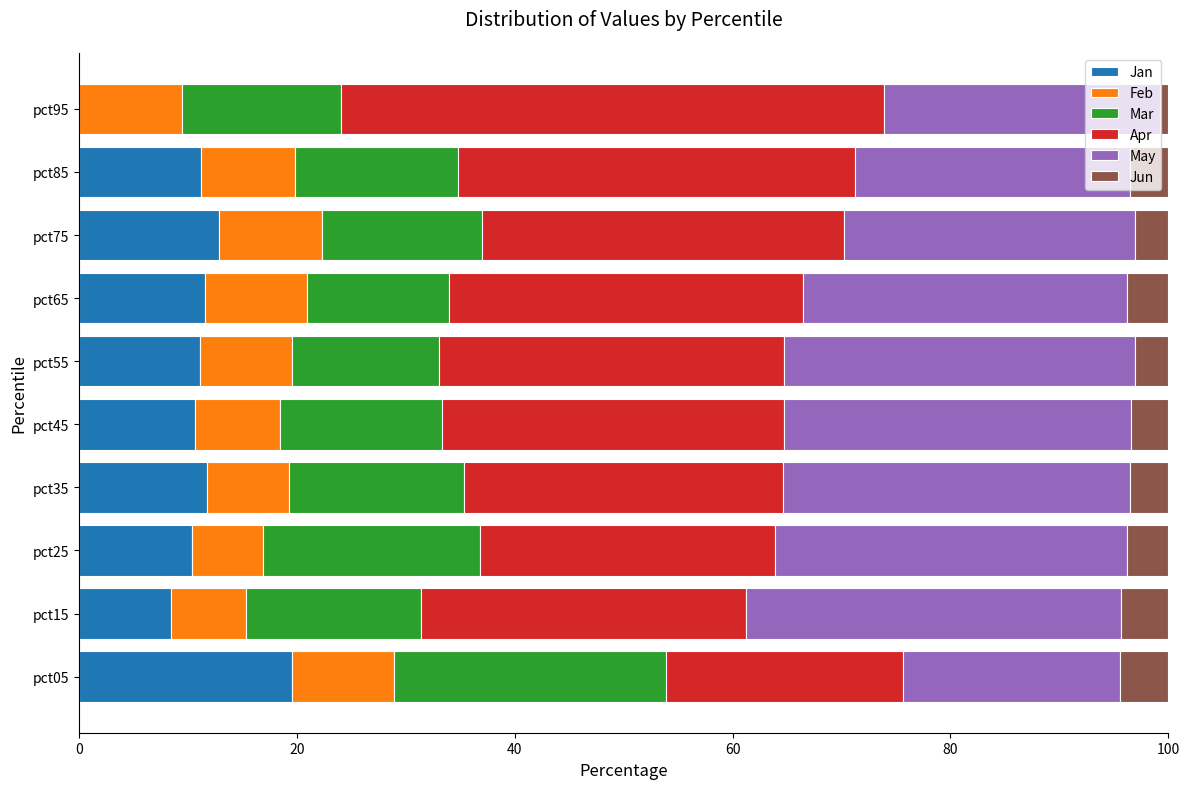

What is the total value across all series at pct55?

100.0